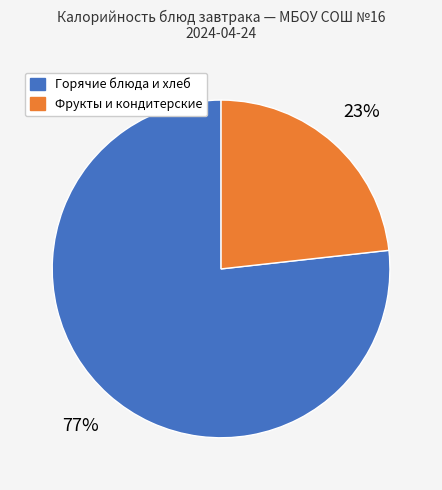

How many segments does this pie chart have?

2